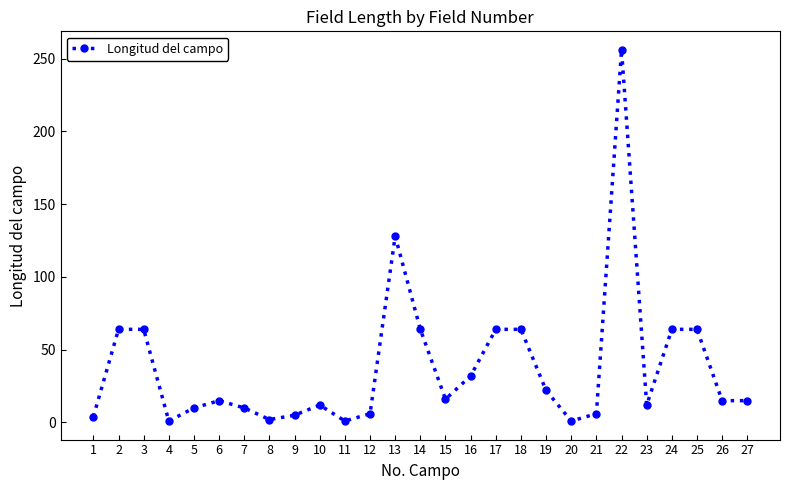

At which label is the value closest to 128?

13